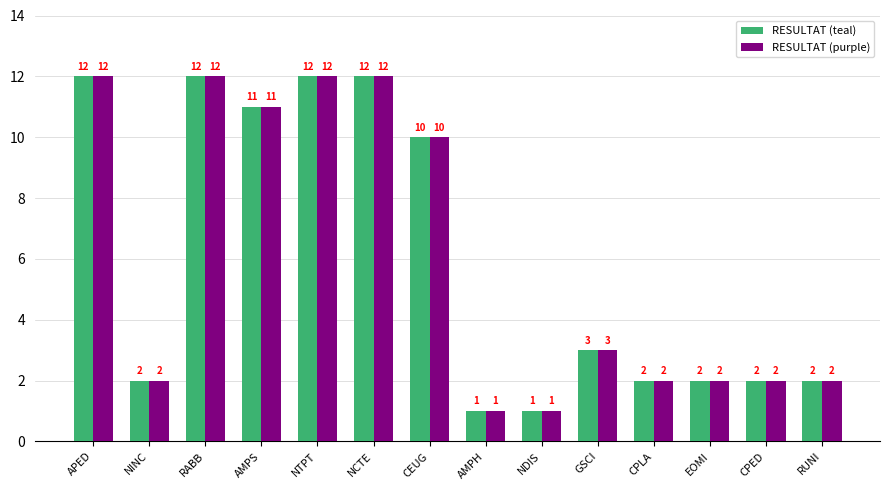

Is the value of RESULTAT (purple) at AMPS greater than the value of RESULTAT (teal) at RABB?

No